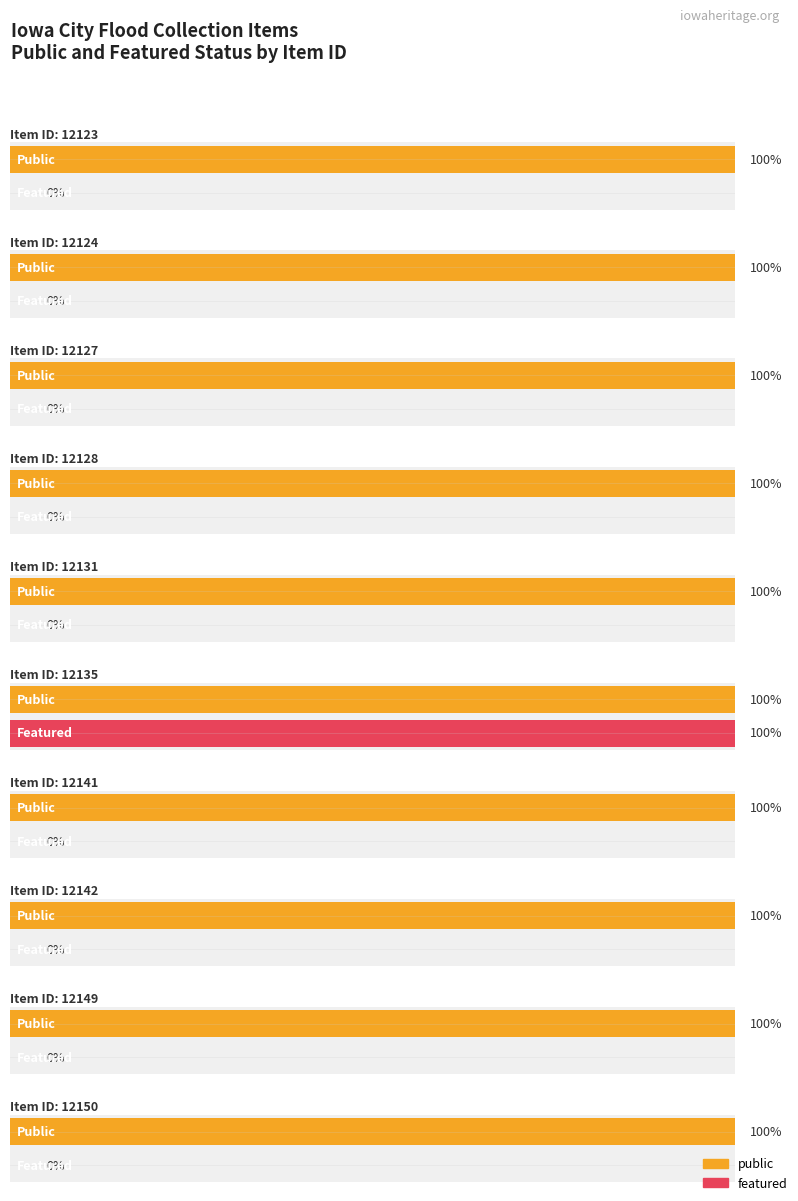

How many data points does each series have?

10